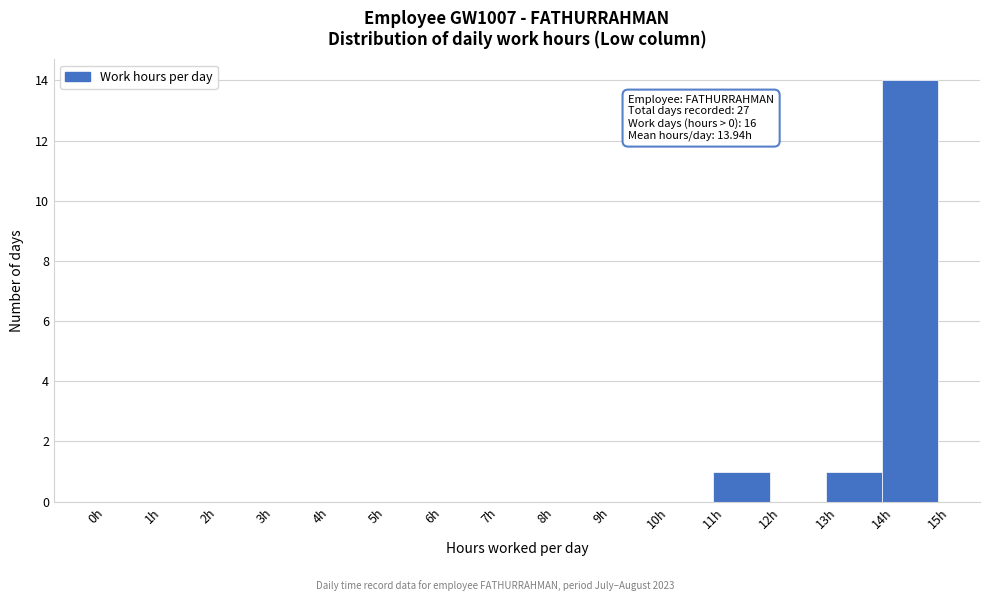

Over which range of the x-axis is the bar tallest?

14 to 15